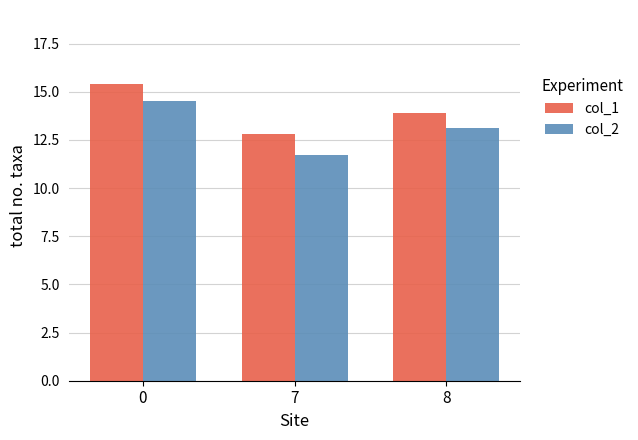

Is the value of col_2 at 8 greater than the value of col_1 at 8?

No